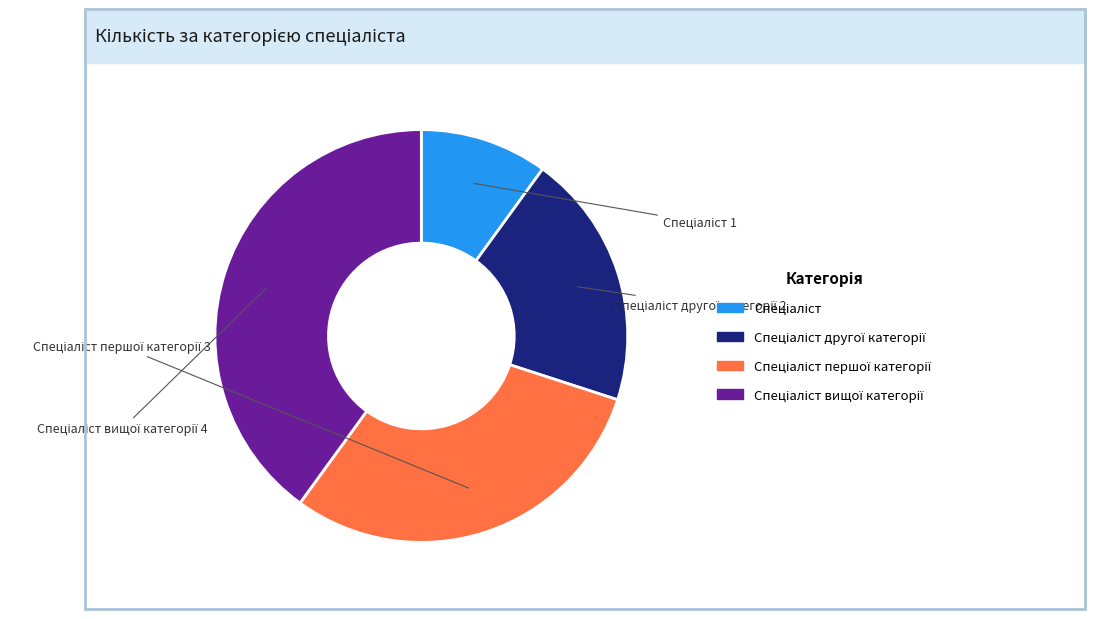

Is there a majority slice in this chart?

No